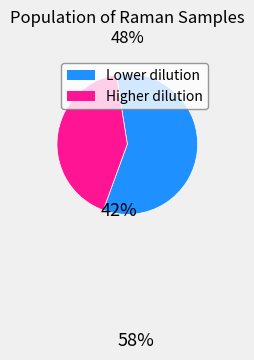

Is there a majority slice in this chart?

Yes